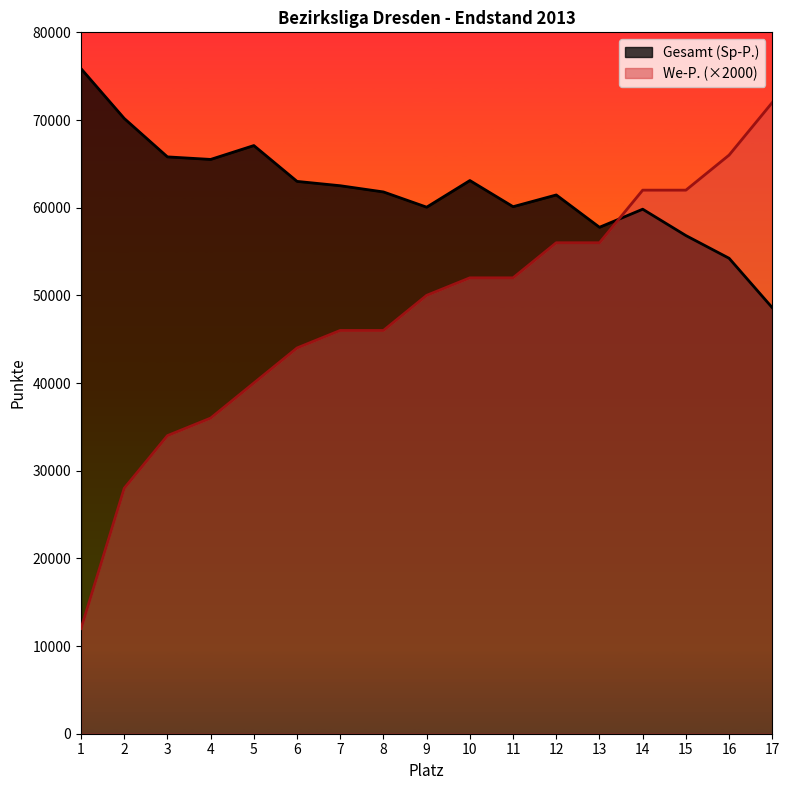

Reading left to right, extract all data points from this chart.

Gesamt (Sp-P.): 75860	70177	65794	65504	67086	62998	62503	61795	60057	63097	60114	61452	57765	59826	56820	54229	48587
We-P.: 12000	28000	34000	36000	40000	44000	46000	46000	50000	52000	52000	56000	56000	62000	62000	66000	72000